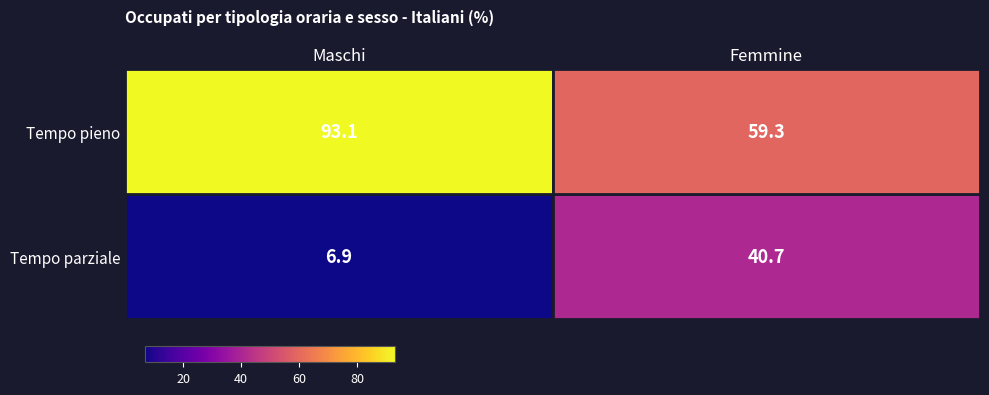

How many series are shown in this chart?

2